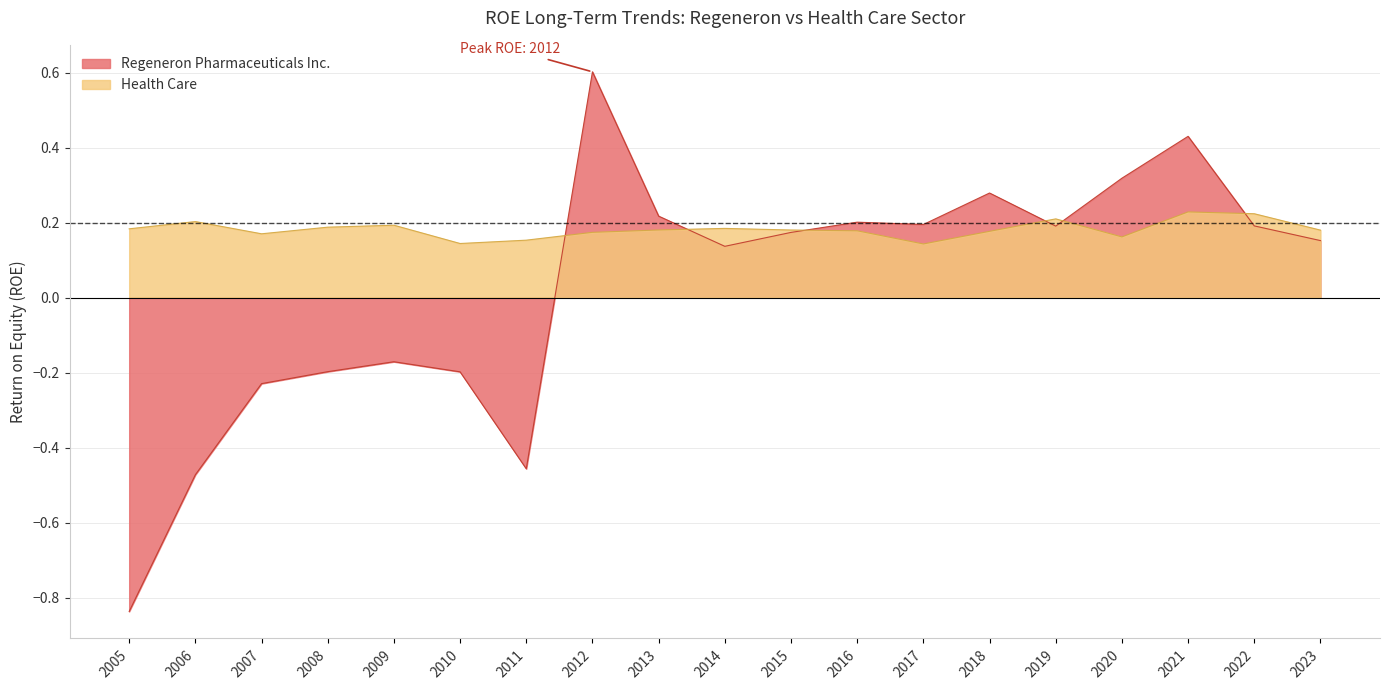

The Regeneron Pharmaceuticals Inc. series shows 0.3 at 2018. True or false?

True